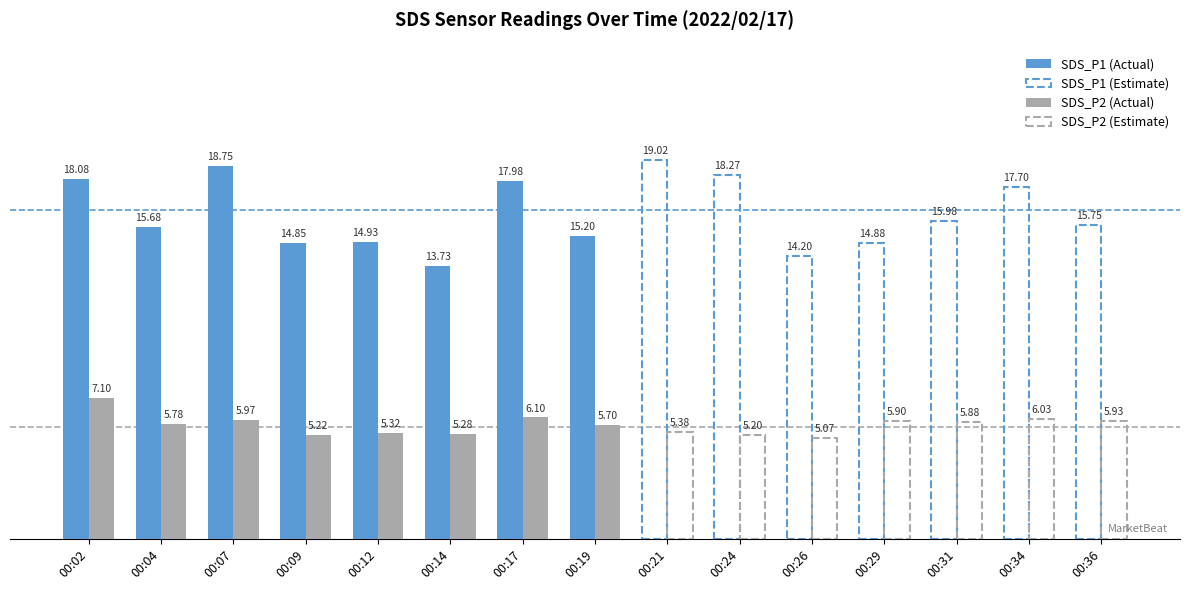

Does the chart contain stacked bars?

No